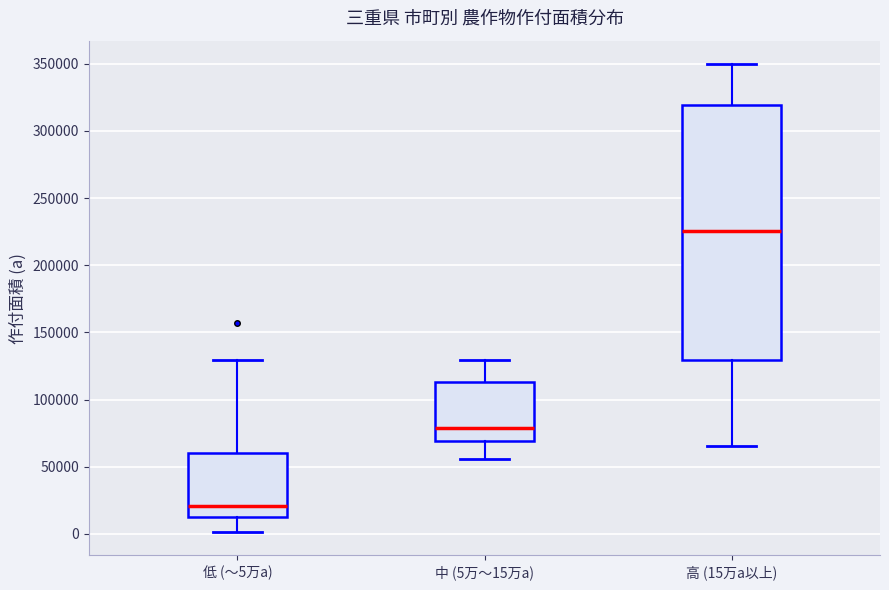

Reading left to right, transcribe this box plot: for each box, give where its median line is, the range the box spans, and where its two whiskers end, as read against the y-axis. The values are not printed on the chart, so give them approximately, as read against the axis.

低 (～5万a): median 20000, box 15000 to 60000, whiskers 0 to 130000
中 (5万～15万a): median 80000, box 70000 to 115000, whiskers 55000 to 130000
高 (15万a以上): median 225000, box 130000 to 320000, whiskers 65000 to 350000